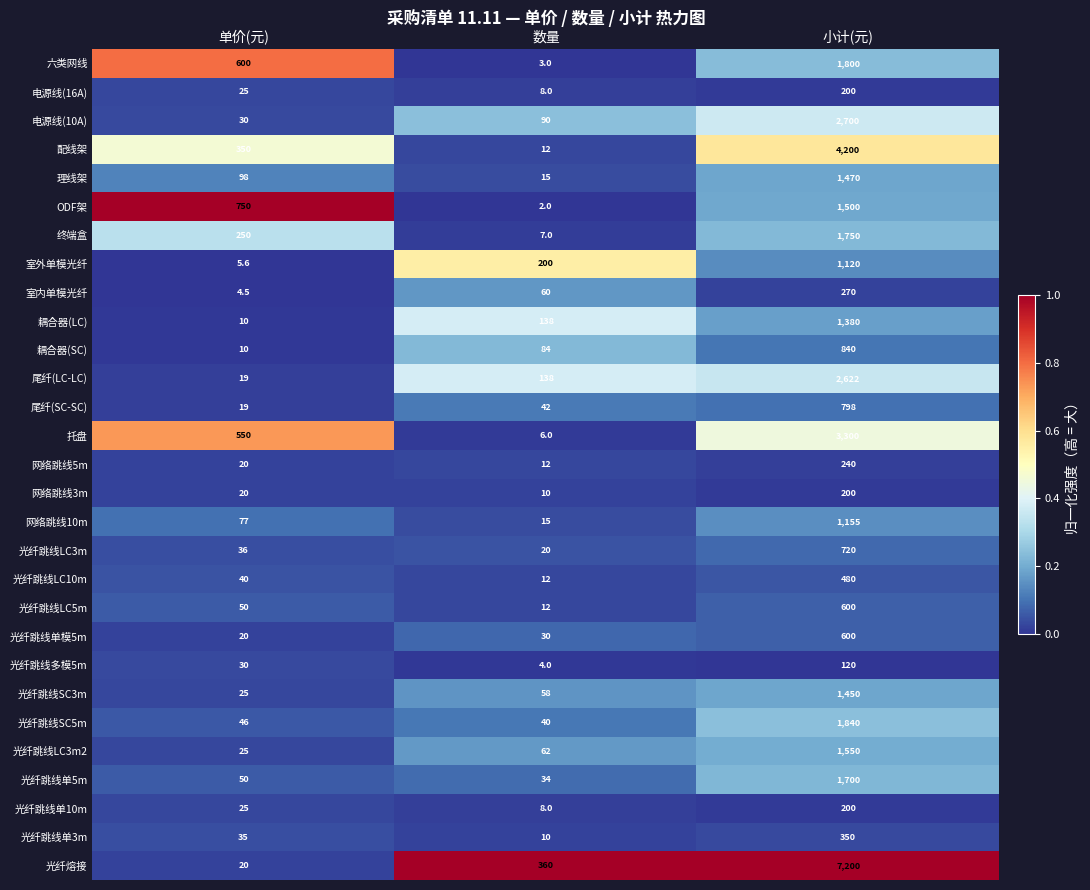

How many distinct data groups are displayed?

29